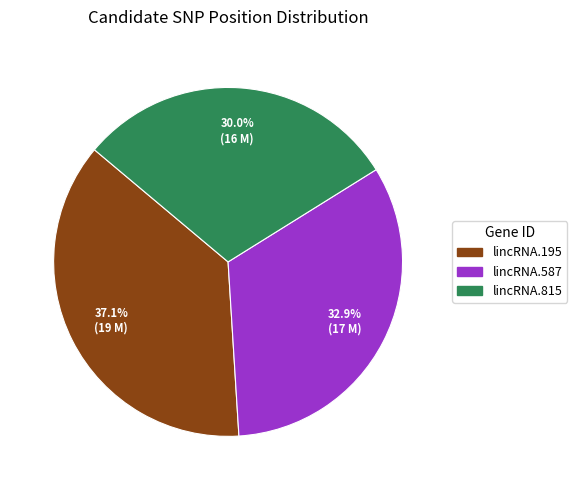

What is the largest slice in the pie chart?

lincRNA.195